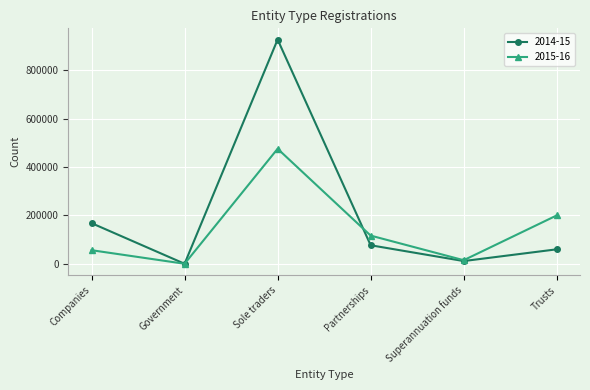

How many categories are shown in the chart?

6